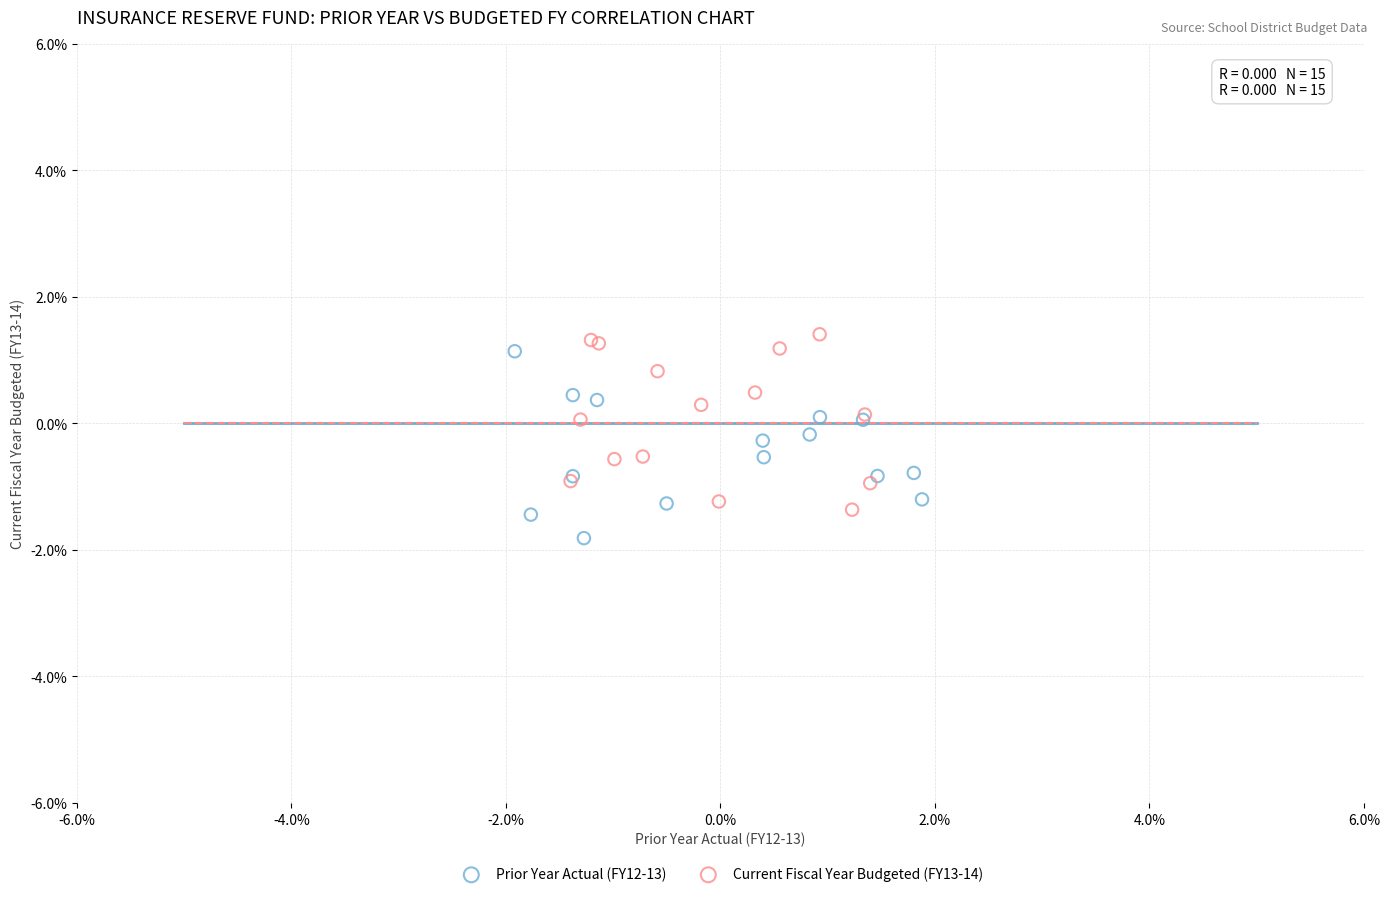

Which series contains the lowest Y value?

Prior Year Actual (FY12-13)